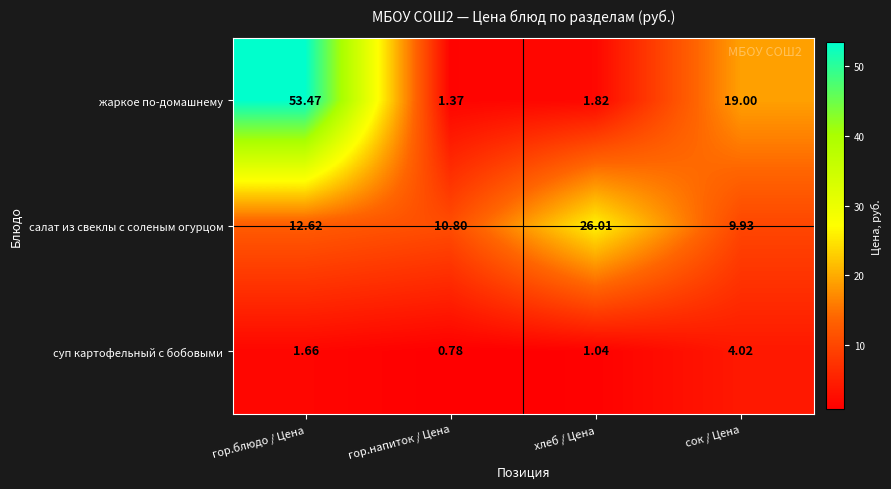

Rank the categories by салат из свеклы с соленым огурцом value from highest to lowest.

хлеб / Цена, гор.блюдо / Цена, гор.напиток / Цена, сок / Цена